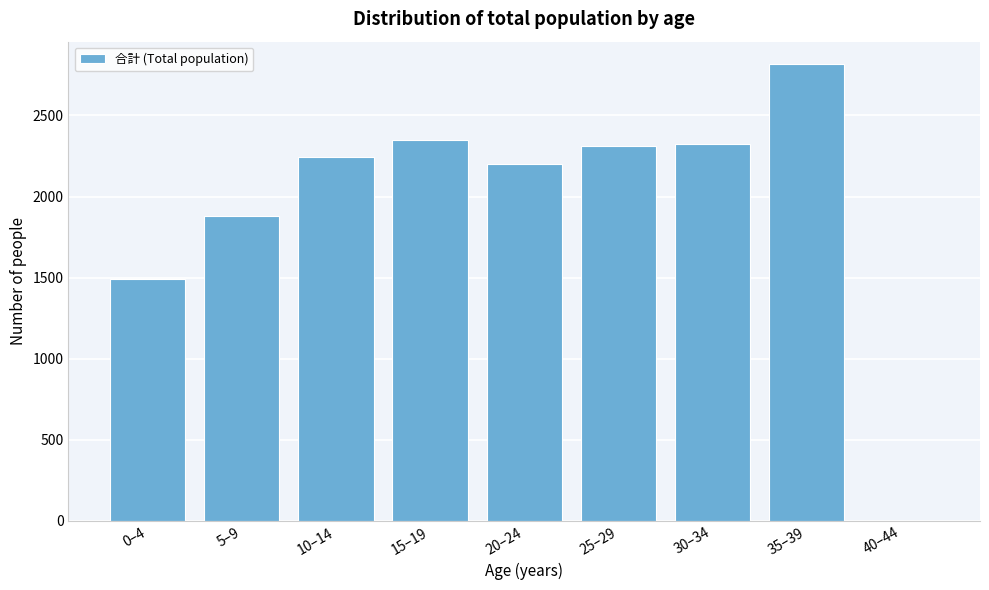

Reading left to right, what are all the values shown in this chart?

0–4=1494	5–9=1880	10–14=2243	15–19=2346	20–24=2201	25–29=2309	30–34=2326	35–39=2814	40–44=0